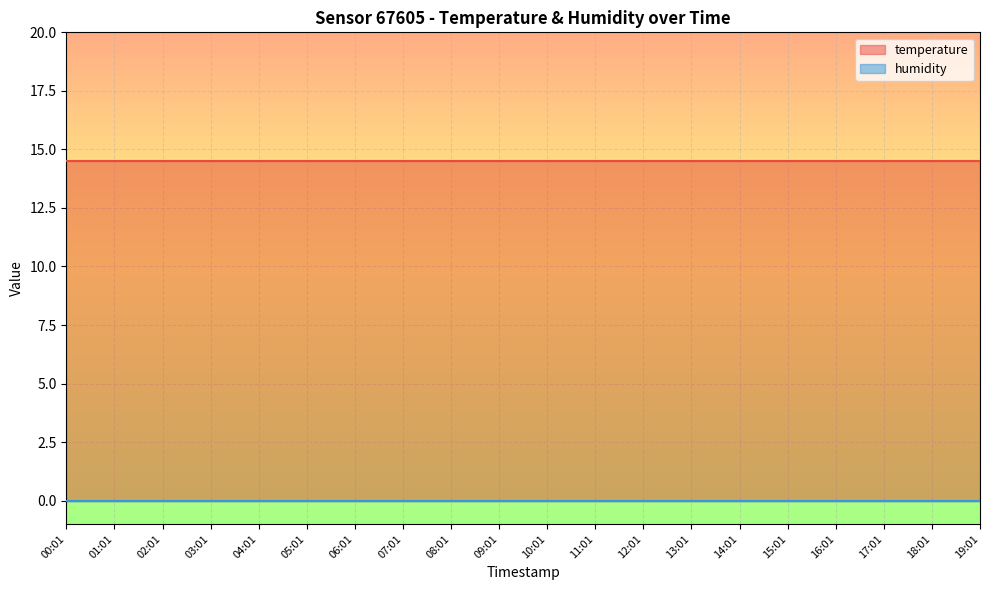

List the series in order of their overall mean, lowest first.

humidity, temperature